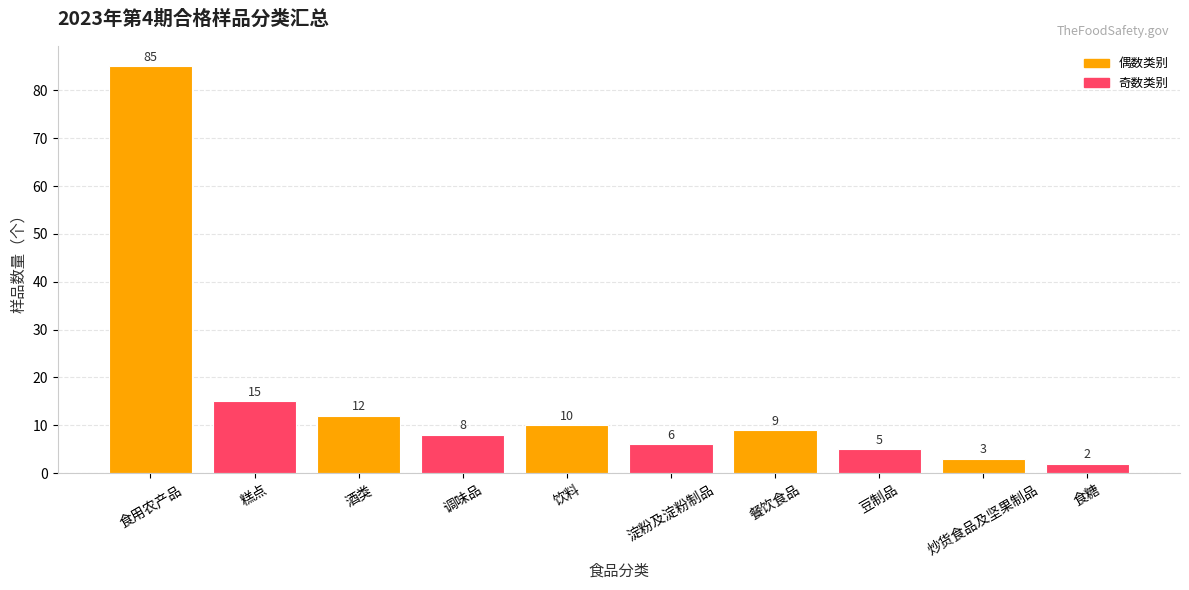

What is the label of the 9th bar from the left?

炒货食品及坚果制品